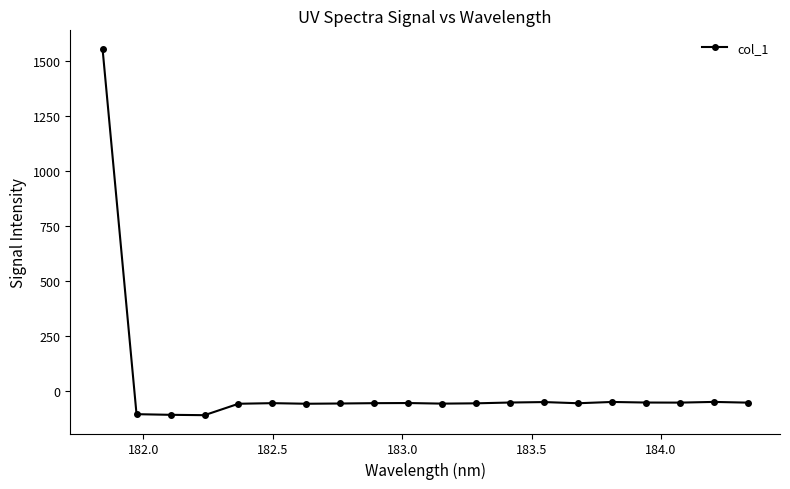

What is the difference between the second highest and minimum values?

60.3